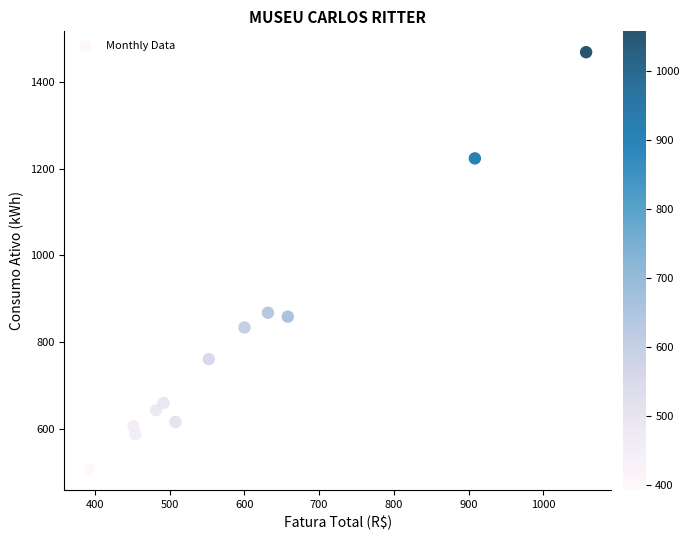

What is the average Y value?

803